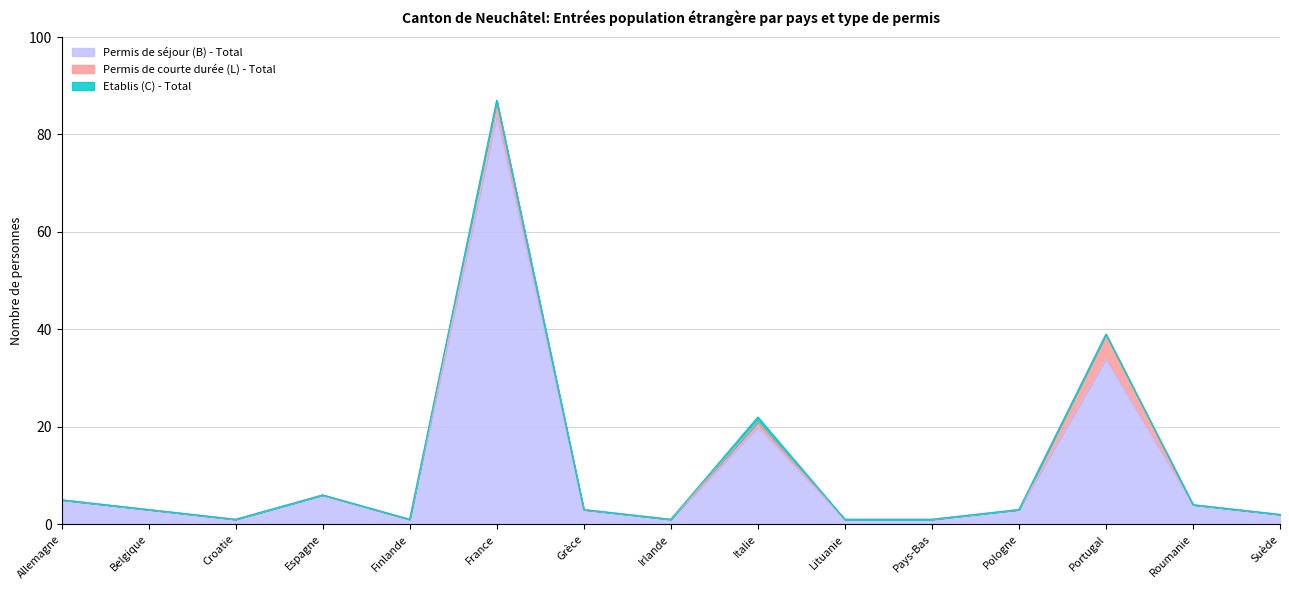

Where does the Permis de séjour (B) - Total series first go above 3?

Allemagne